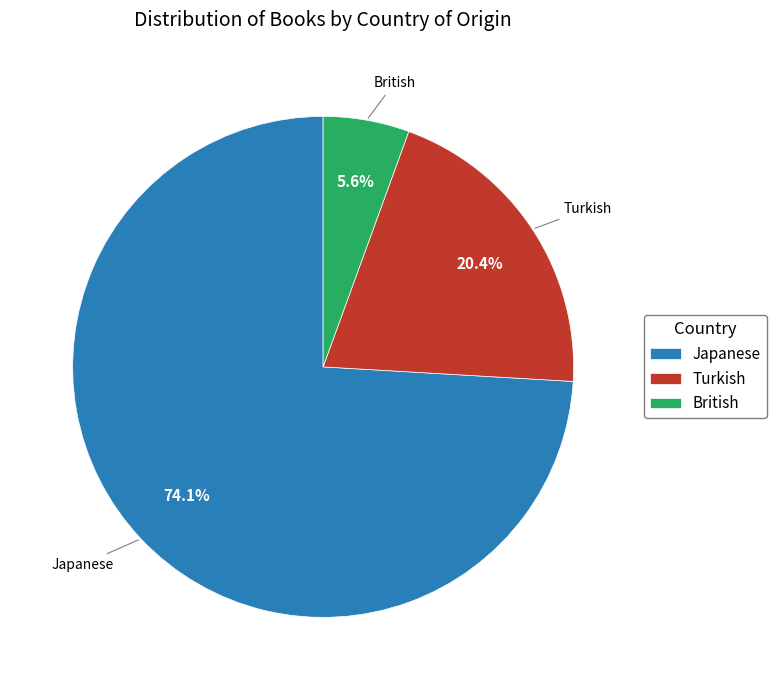

What percentage do Turkish and Japanese together represent?

94.4%